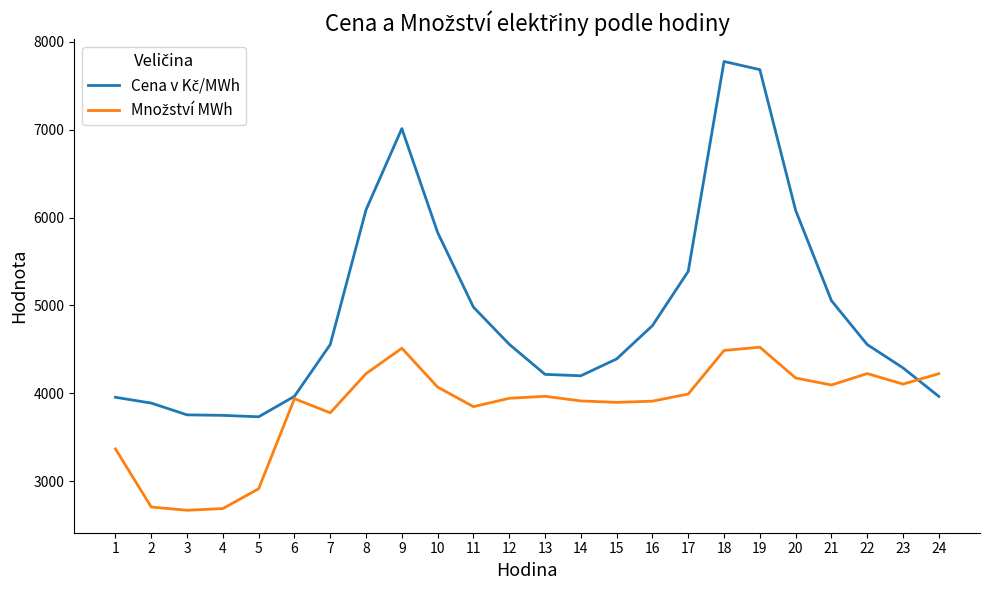

What is the total value across all series at 11?

8827.3